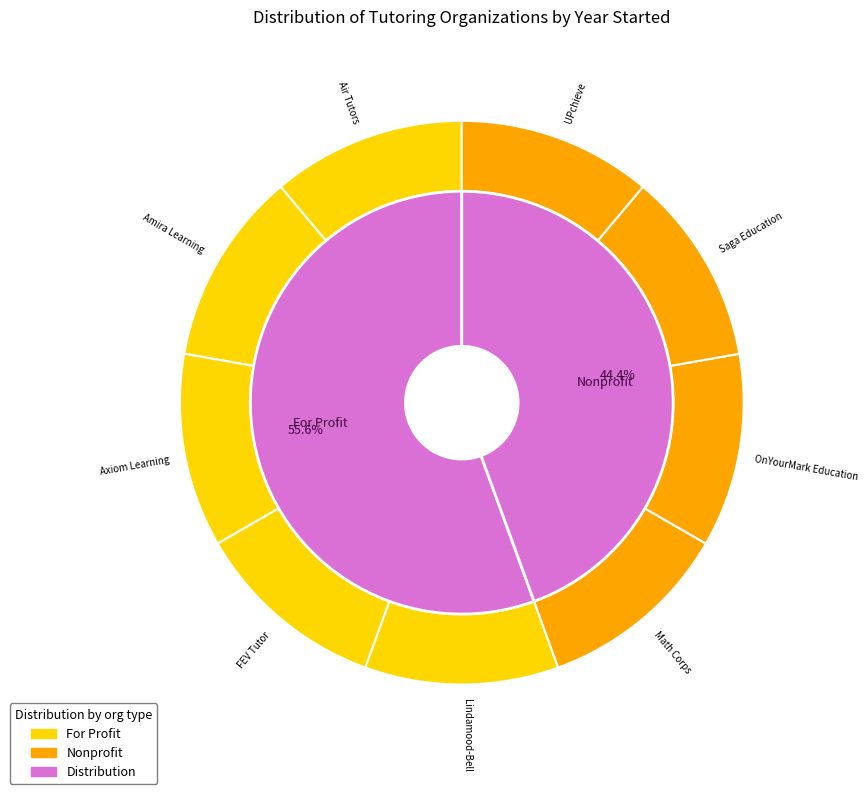

Count the number of slices in the pie.

9